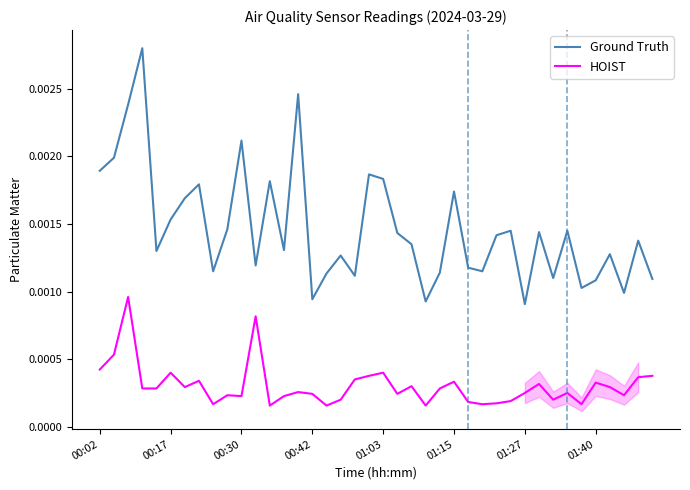

How many series are shown in this chart?

2